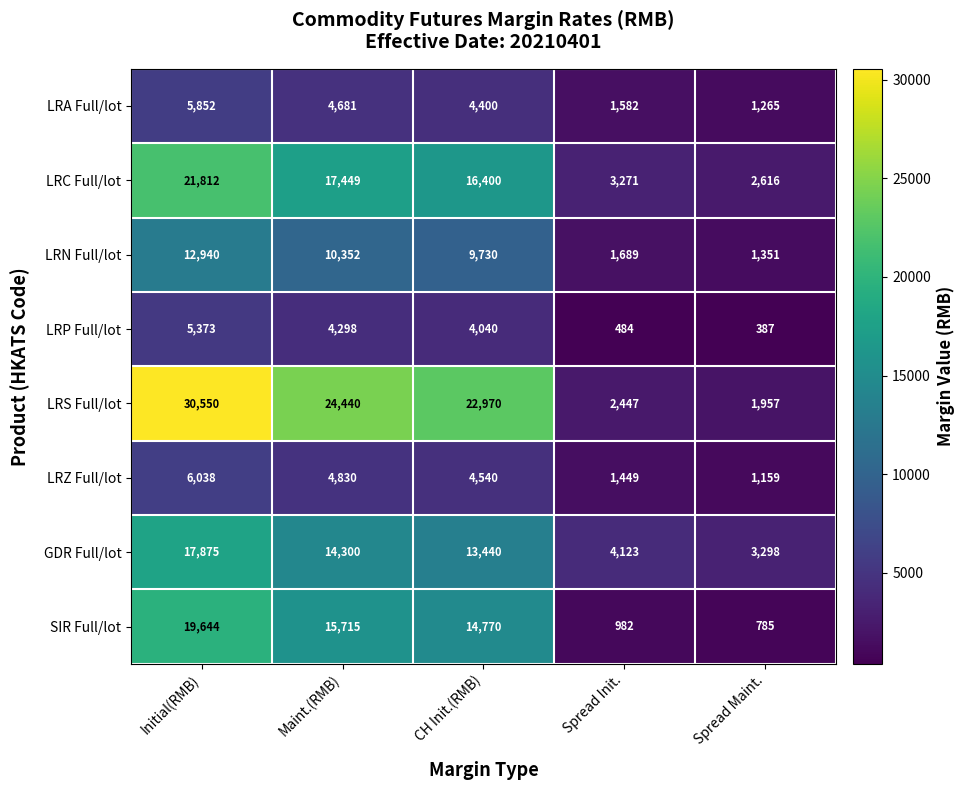

At which label does GDR Full/lot first exceed 13440?

Initial(RMB)